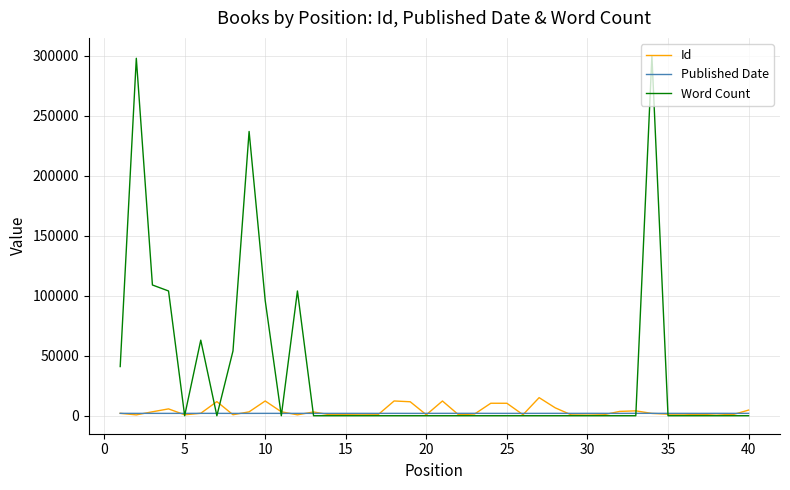

Rank the series by their maximum value, from lowest to highest.

Published Date, Id, Word Count